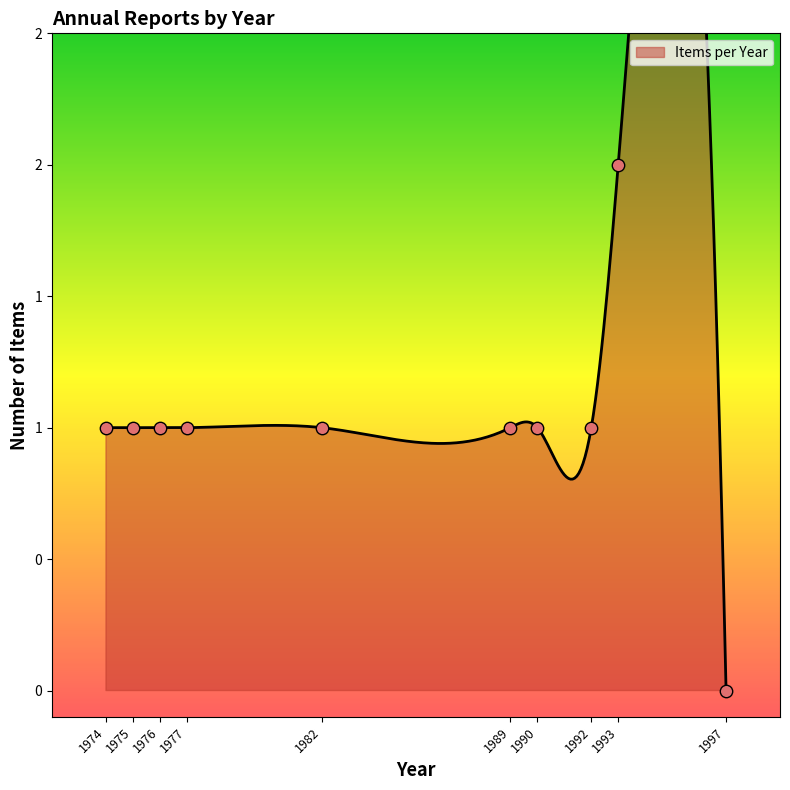

Between 1989 and 1976, which is larger?

1989